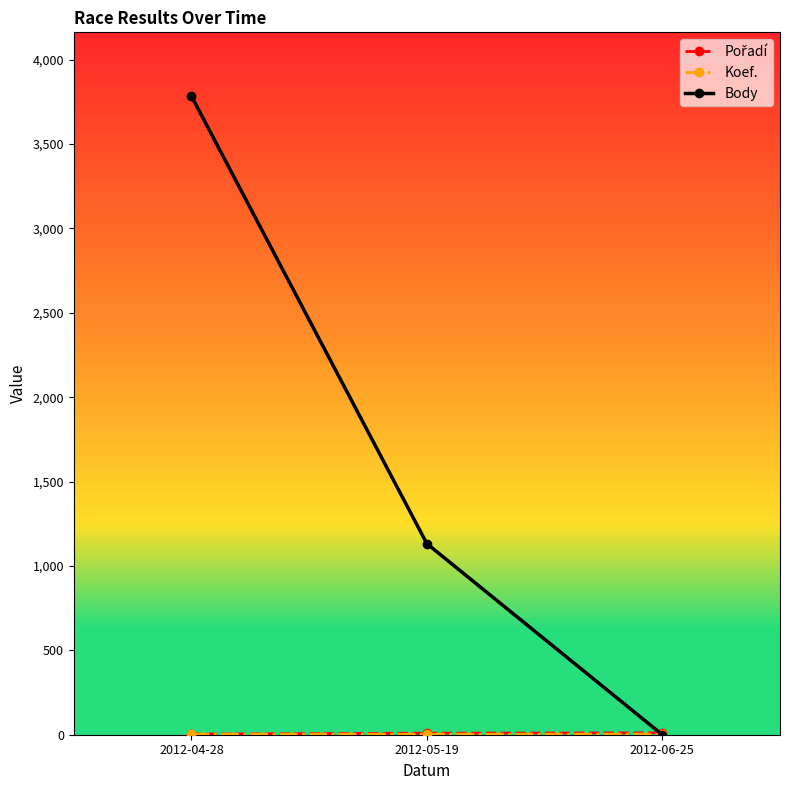

What is the maximum value shown in the chart?

3784